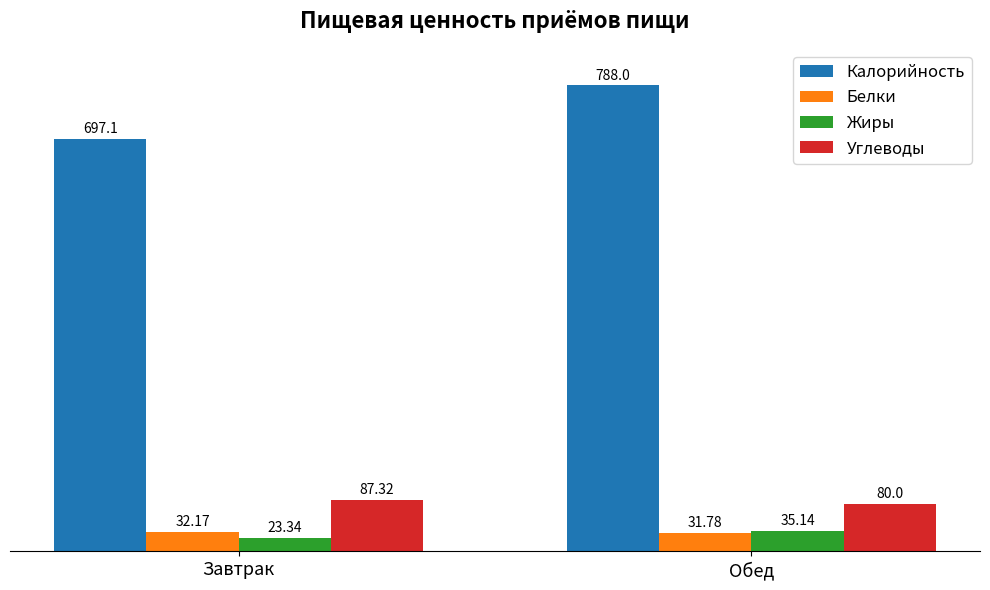

What is the label of the 1st bar from the right?

Обед